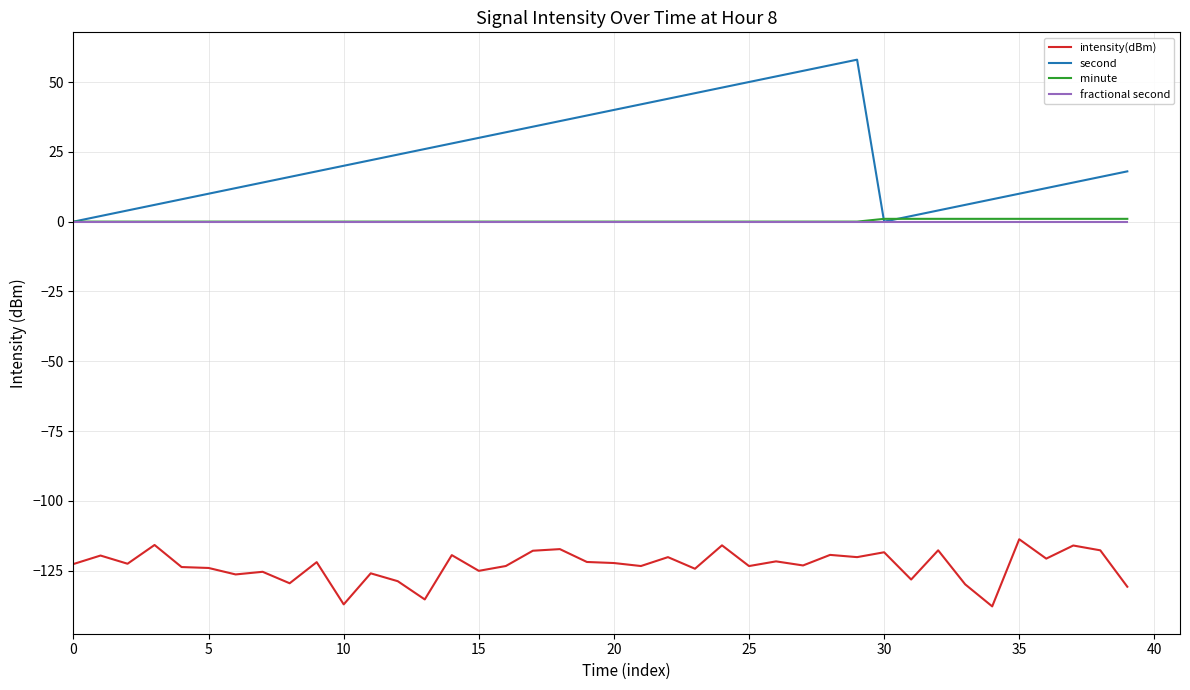

Which series has the largest range (max minus min)?

second